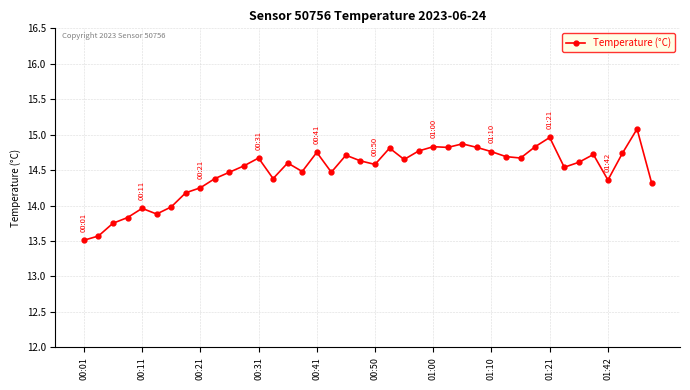

What is the maximum value shown in the chart?

15.1